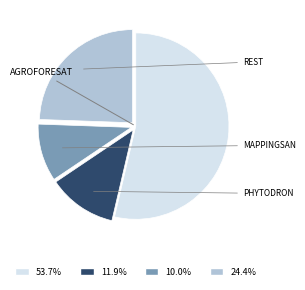

Is there a majority slice in this chart?

Yes